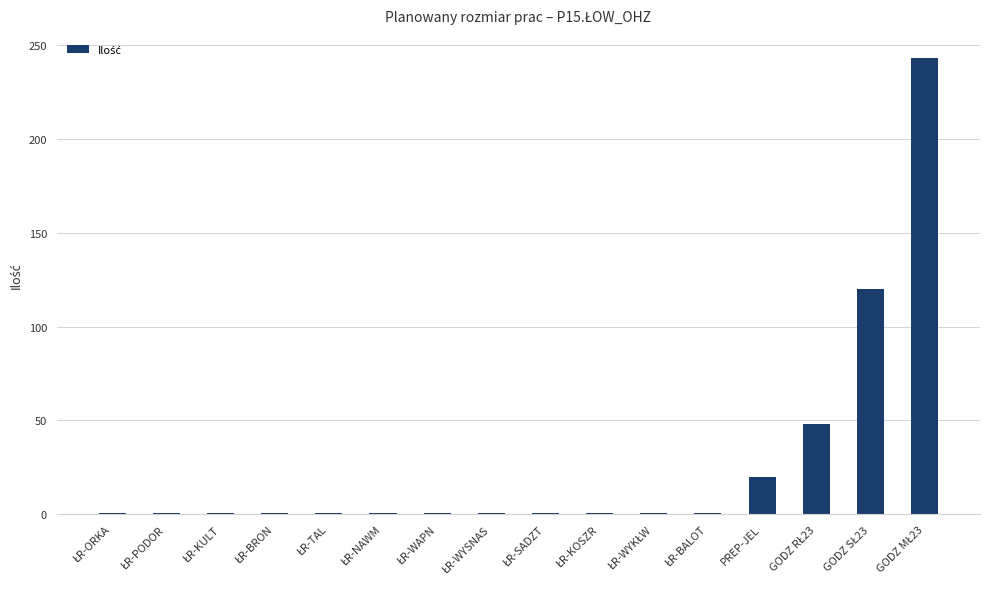

What is the difference between the second highest and second lowest values?

119